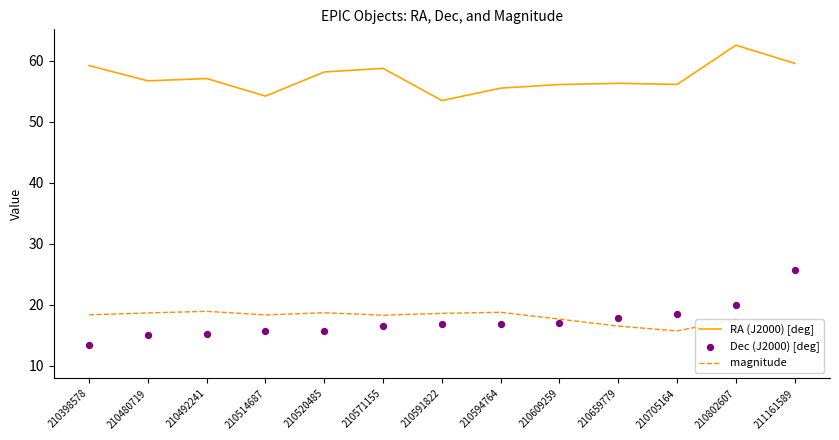

Which series has the largest total across all categories?

RA (J2000) [deg]